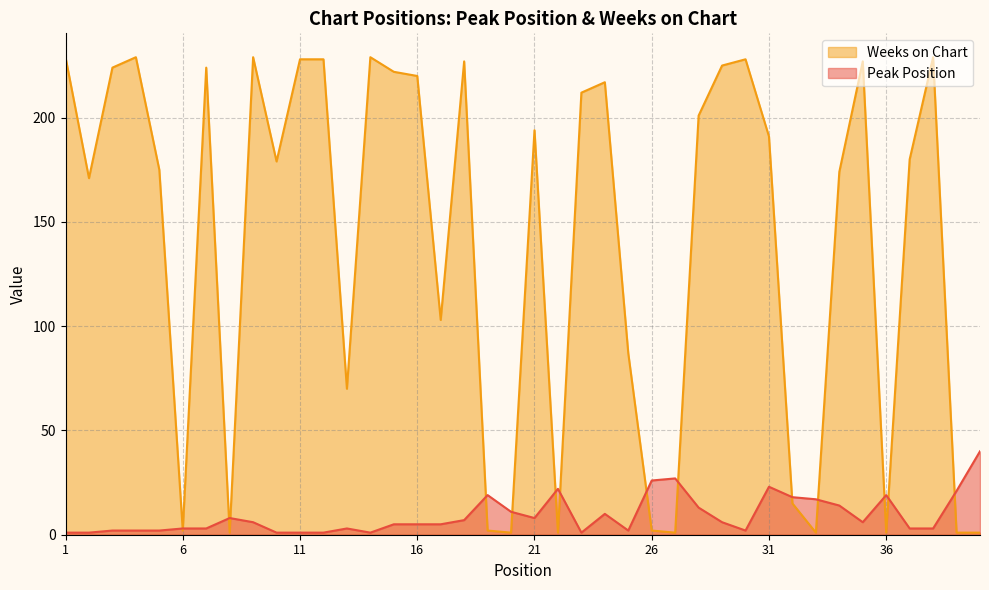

Is the value of Peak Position at 17 greater than the value of Weeks on Chart at 6?

Yes